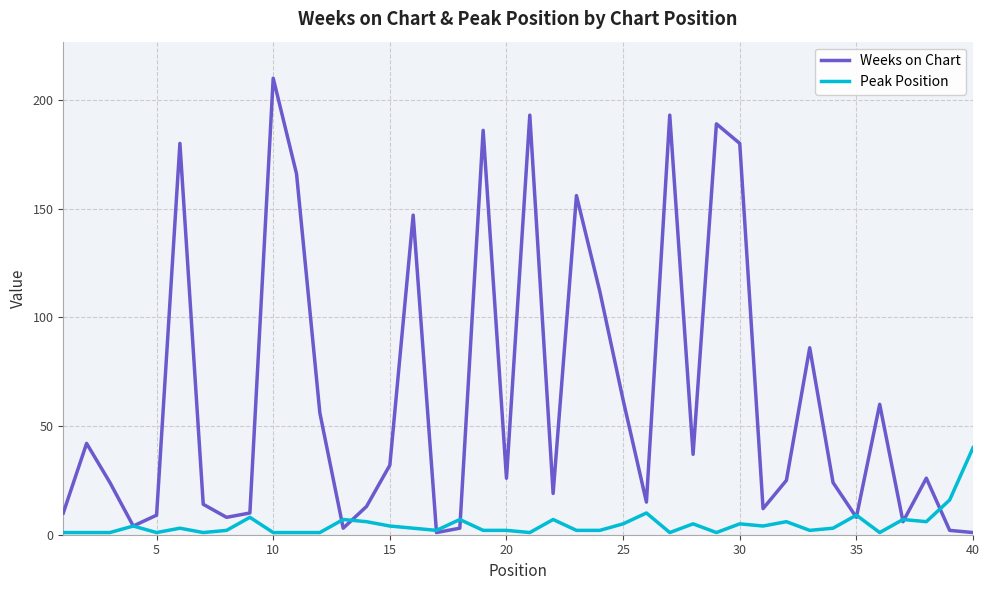

Reading right to left, list all the values displayed in this chart.

Weeks on Chart: 1	2	26	6	60	8	24	86	25	12	180	189	37	193	15	62	112	156	19	193	26	186	3	1	147	32	13	3	56	166	210	10	8	14	180	9	4	24	42	10
Peak Position: 40	16	6	7	1	9	3	2	6	4	5	1	5	1	10	5	2	2	7	1	2	2	7	2	3	4	6	7	1	1	1	8	2	1	3	1	4	1	1	1